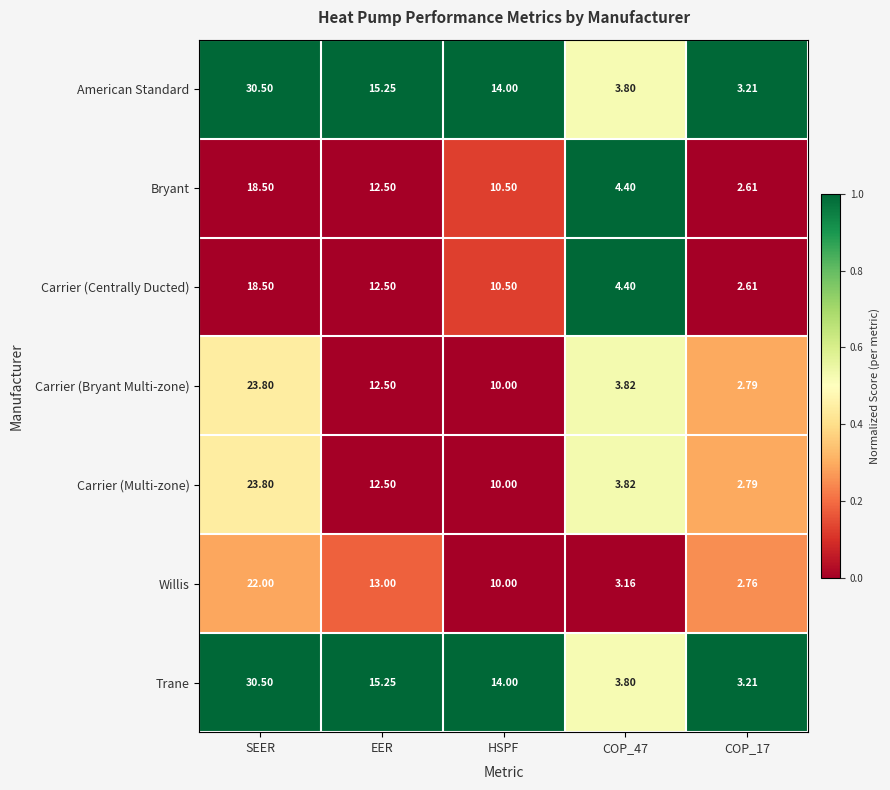

Which category has the highest value across all series?

SEER